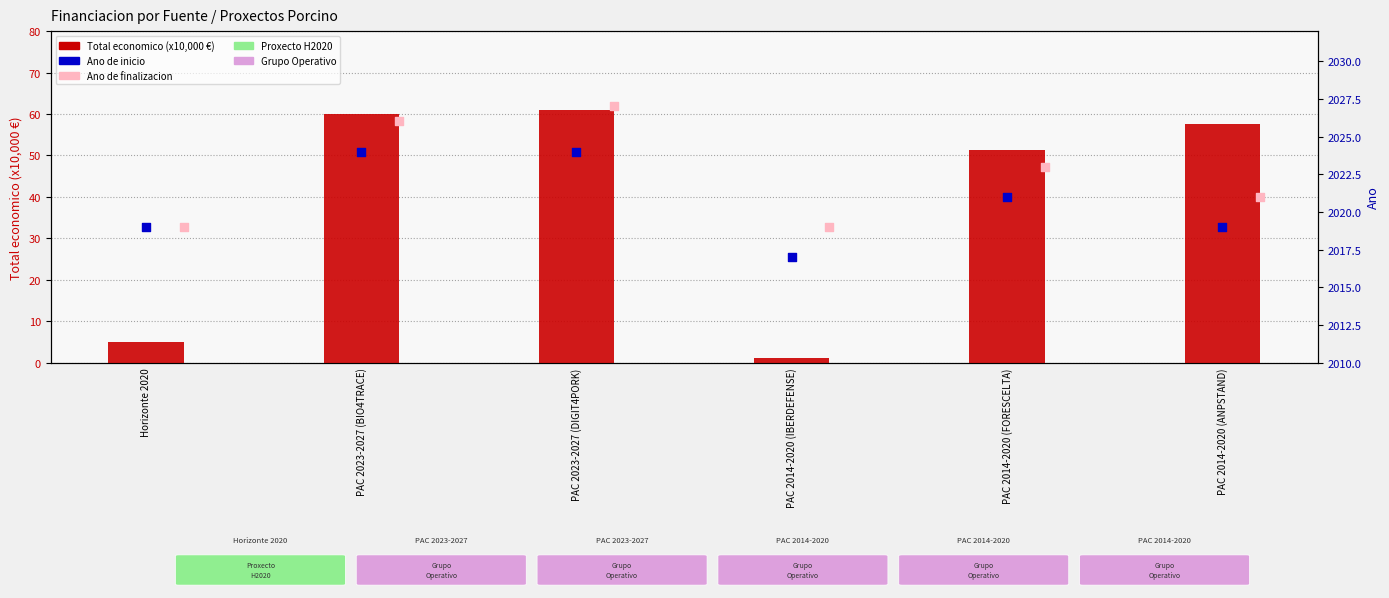

Which series reaches the maximum Y coordinate?

Ano de finalizacion